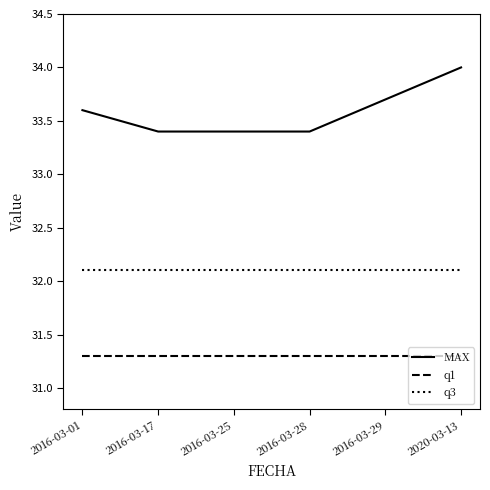

Rank the series by their maximum value, from highest to lowest.

MAX, q3, q1